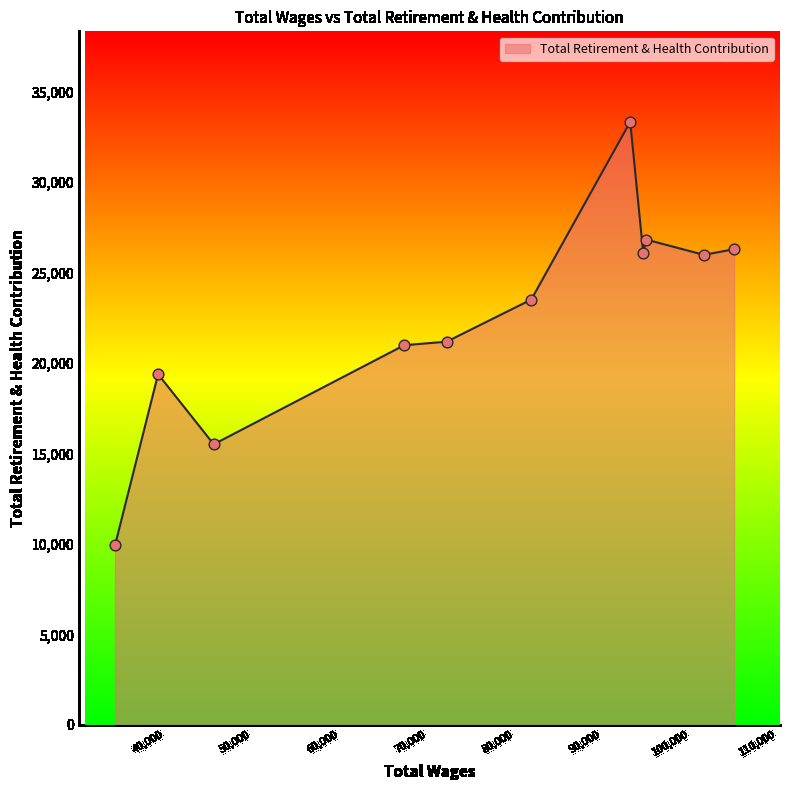

What is the difference between the maximum and minimum values?

23413